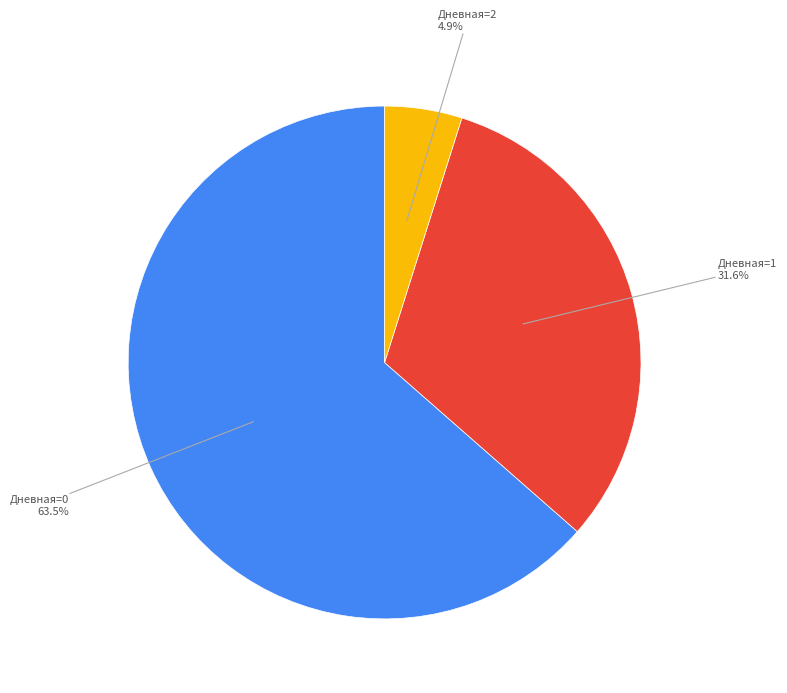

Is there any slice that represents more than half of the pie?

Yes